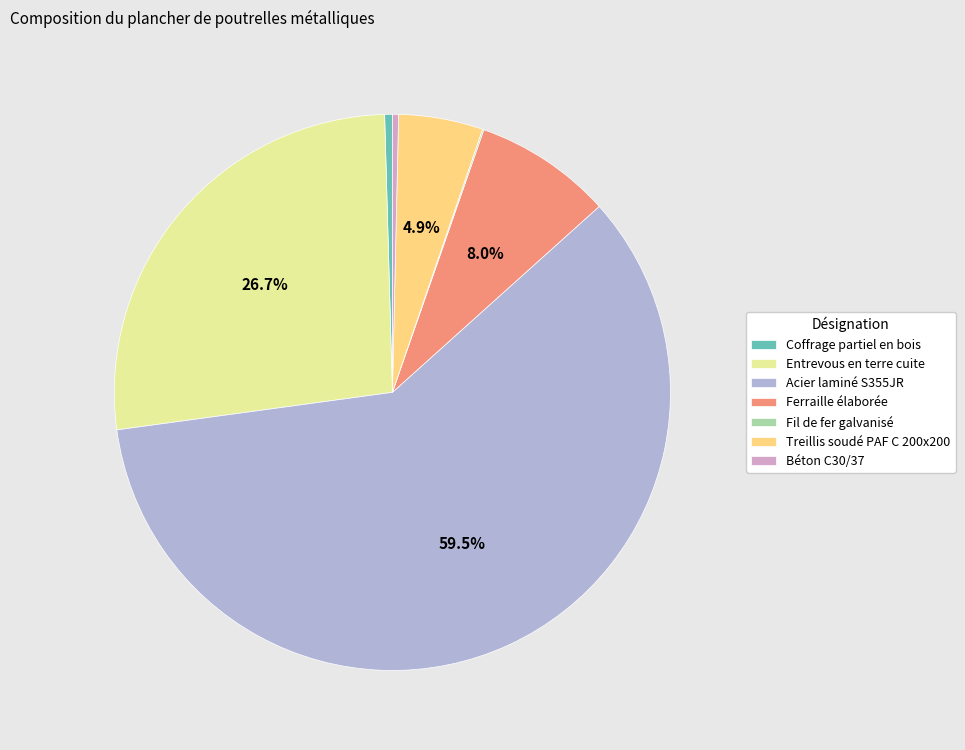

Between Ferraille élaborée and Coffrage partiel en bois, which is larger?

Ferraille élaborée